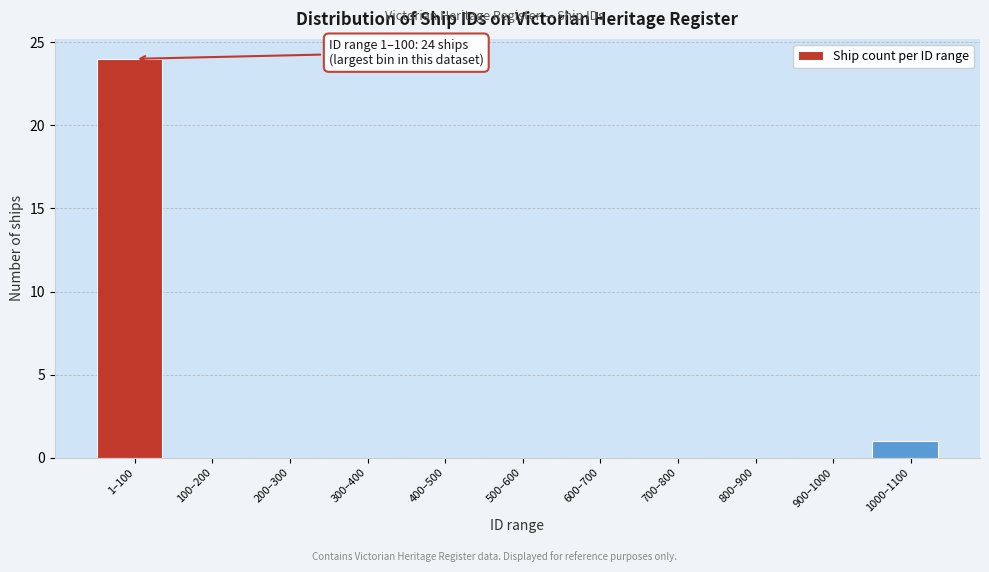

Reading left to right, list all the values displayed in this chart.

1–100=24	100–200=0	200–300=0	300–400=0	400–500=0	500–600=0	600–700=0	700–800=0	800–900=0	900–1000=0	1000–1100=1